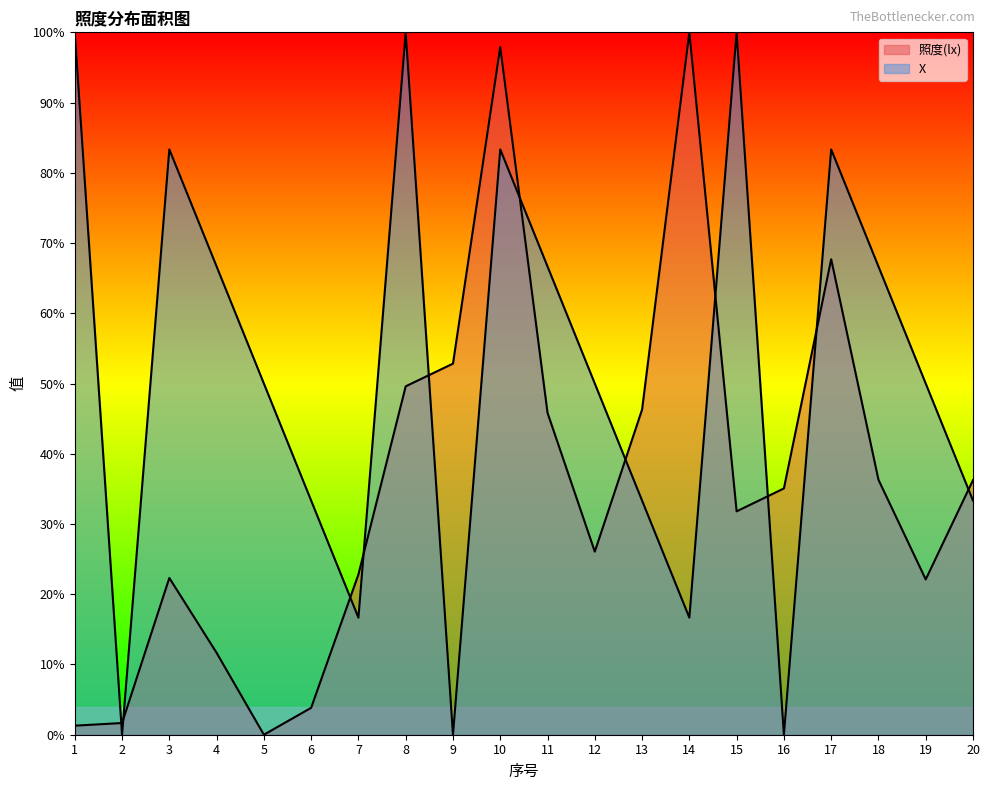

Which category has the highest value in the 照度(lx) series?

14